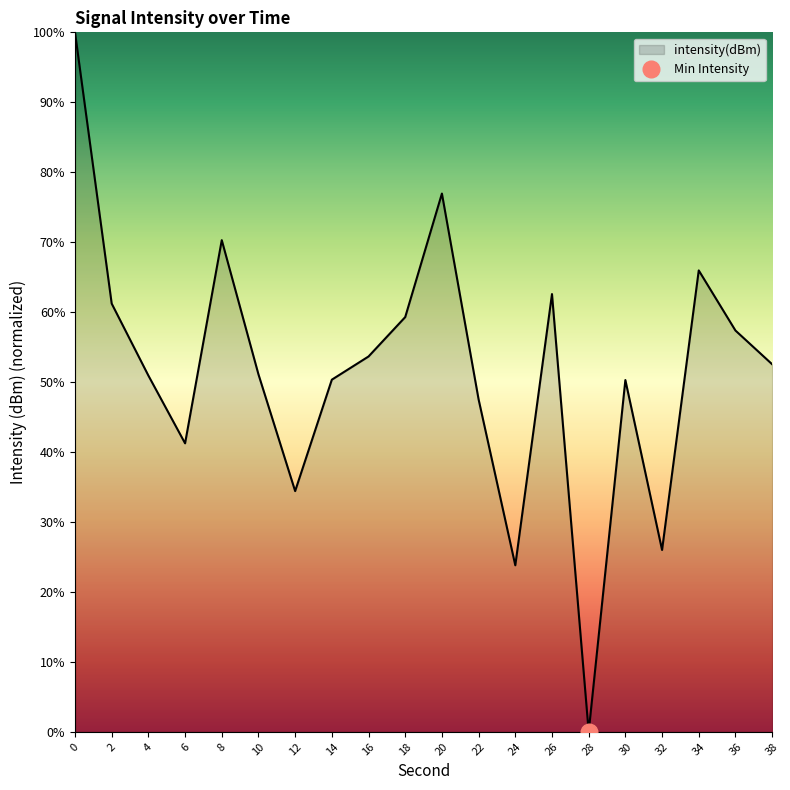

List the labels in order of value, smallest first.

28, 24, 32, 12, 6, 22, 30, 14, 4, 10, 38, 16, 36, 18, 2, 26, 34, 8, 20, 0